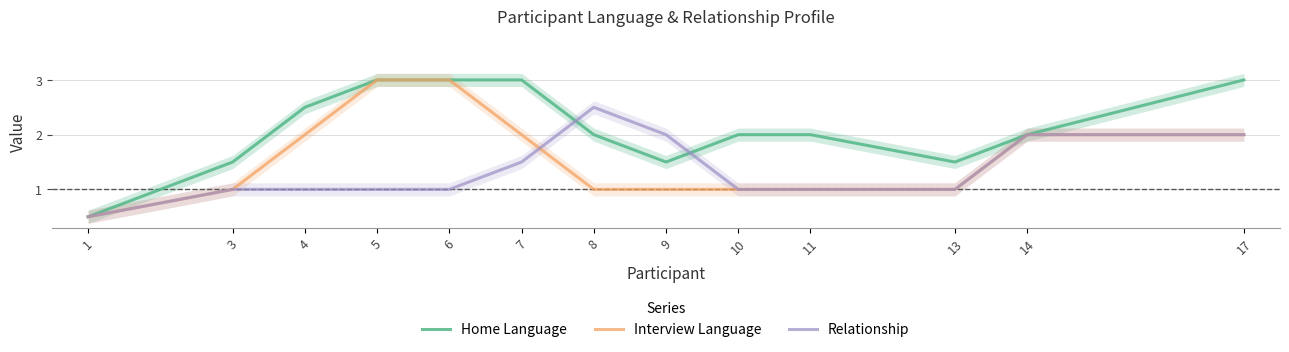

True or false: Relationship has a value of 2.0 at 9.

True